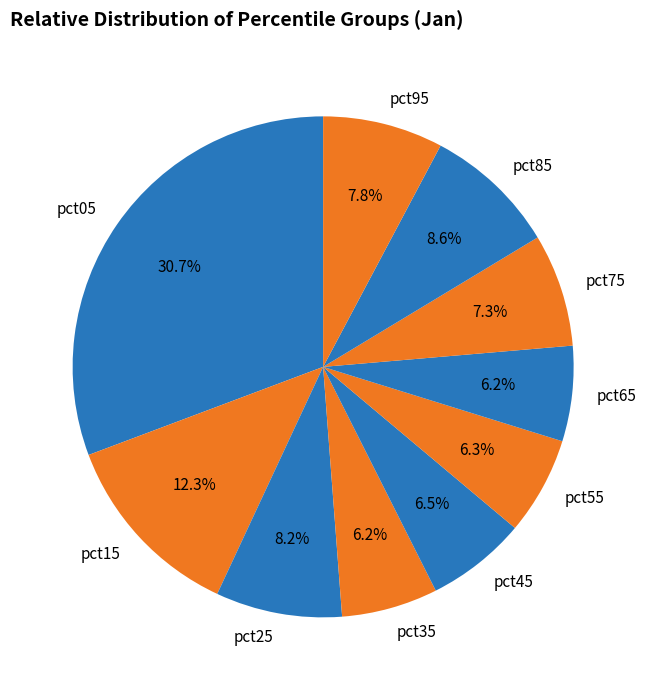

True or false: pct75 accounts for 7% of the total.

True